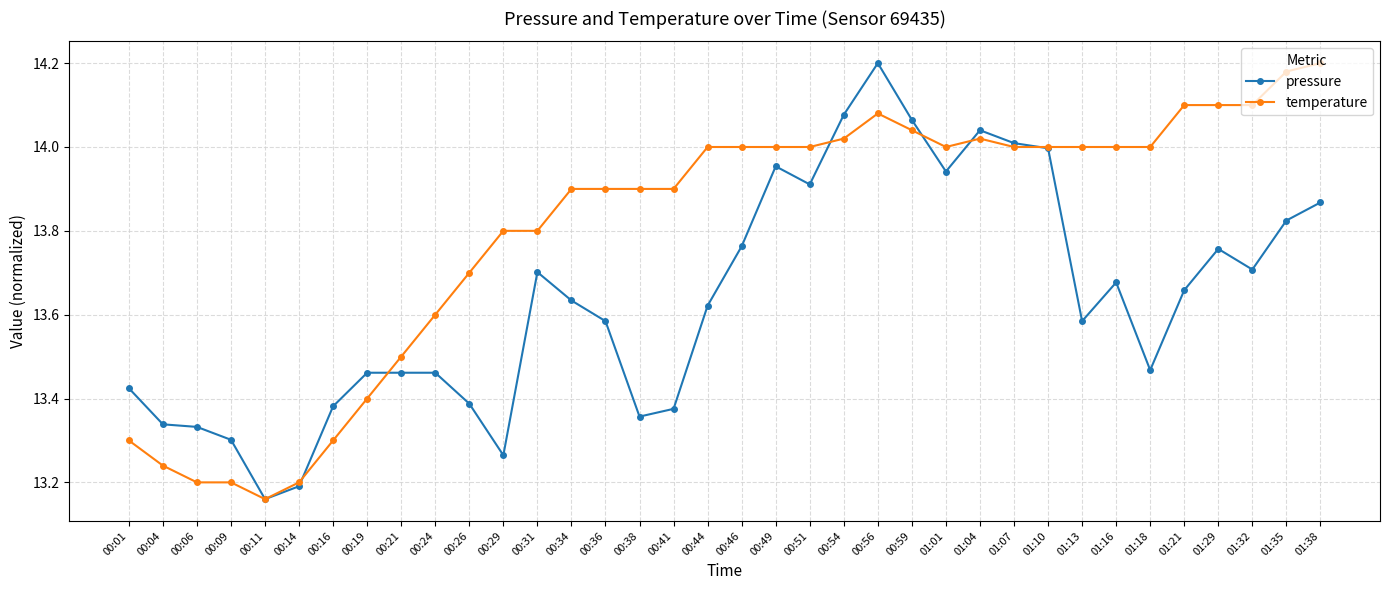

Which series changed the most between 01:04 and 01:10?

pressure